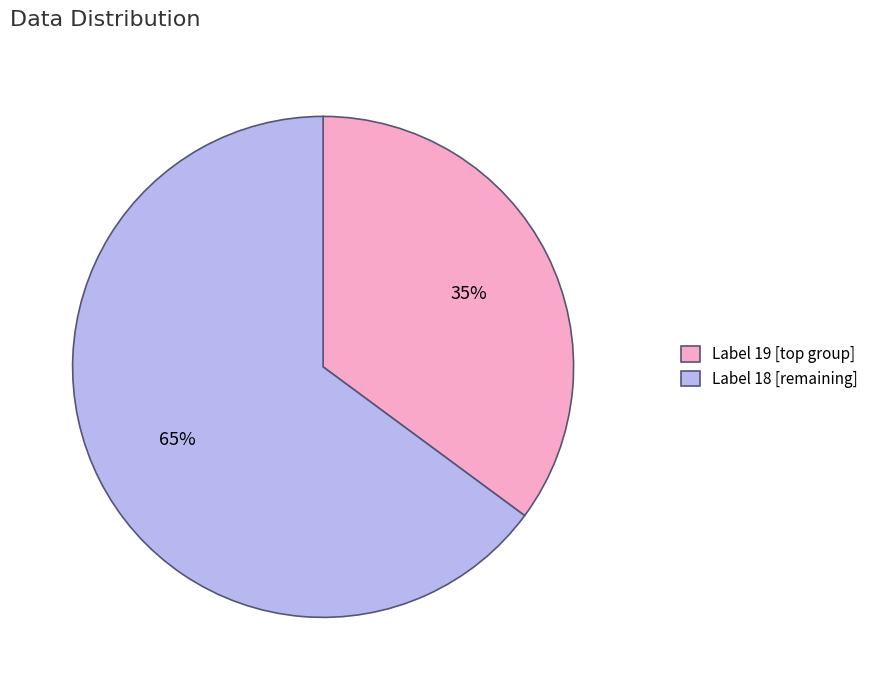

To the nearest percent, what is the difference between the largest and smallest slice percentages?

30%